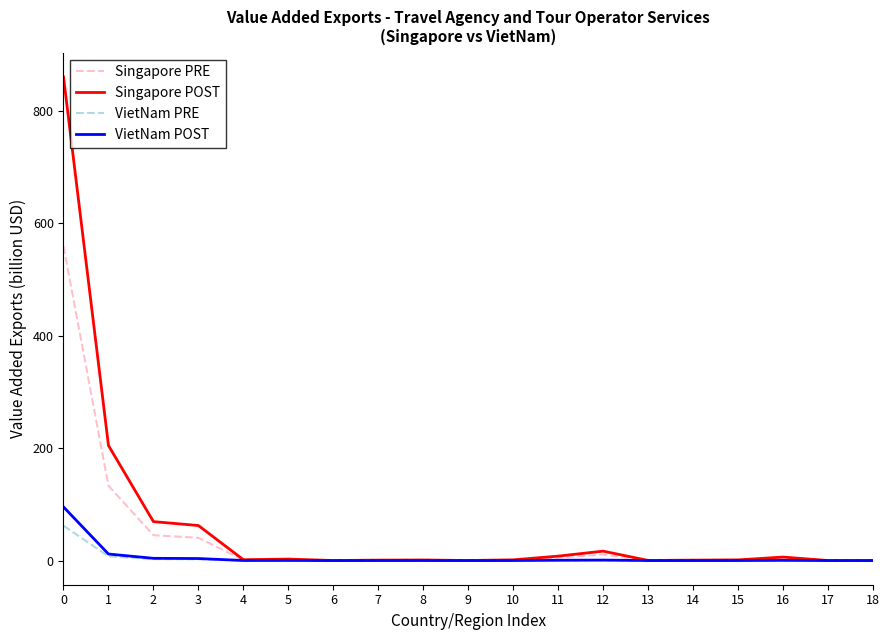

What value does the Singapore PRE series have at 4?

1.0